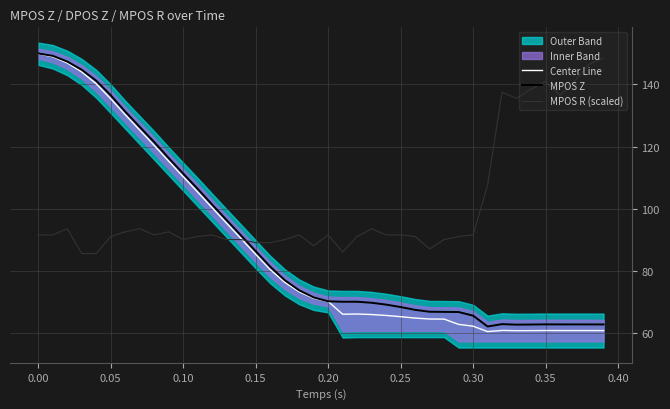

What is the maximum value for Center Line?

149.9